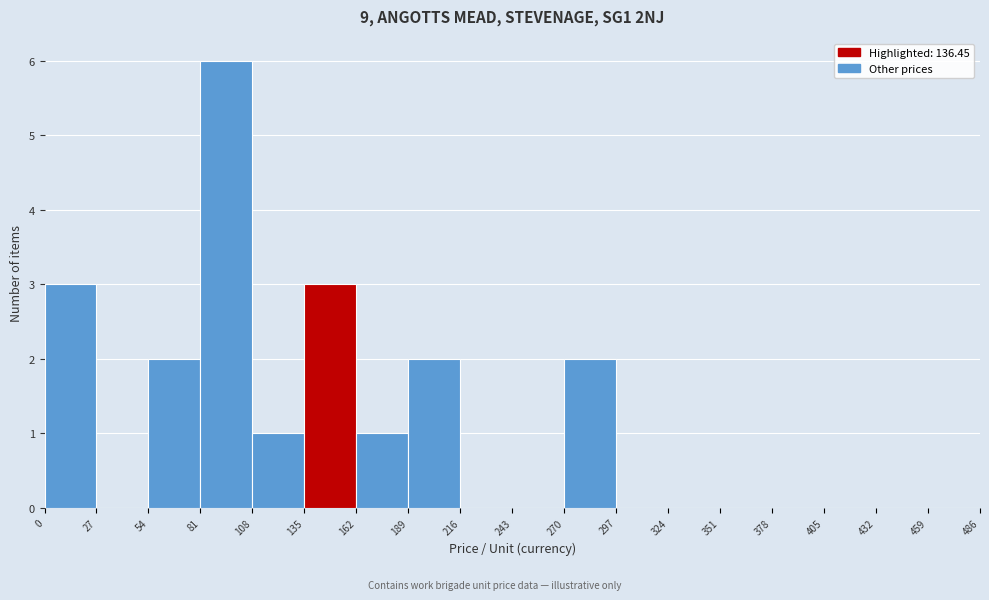

What is the height of the bar covering 108 to 135 on the x-axis? The values are not printed on the chart, so give them approximately, as read against the axis.

1